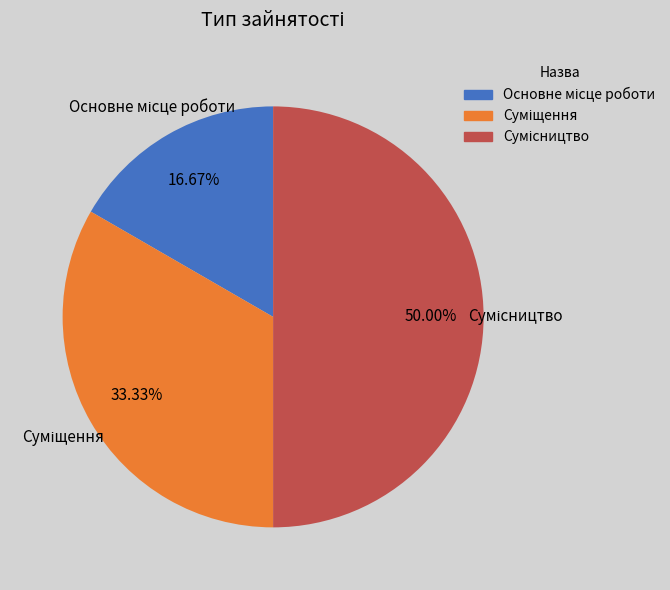

How many slices are in this pie chart?

3